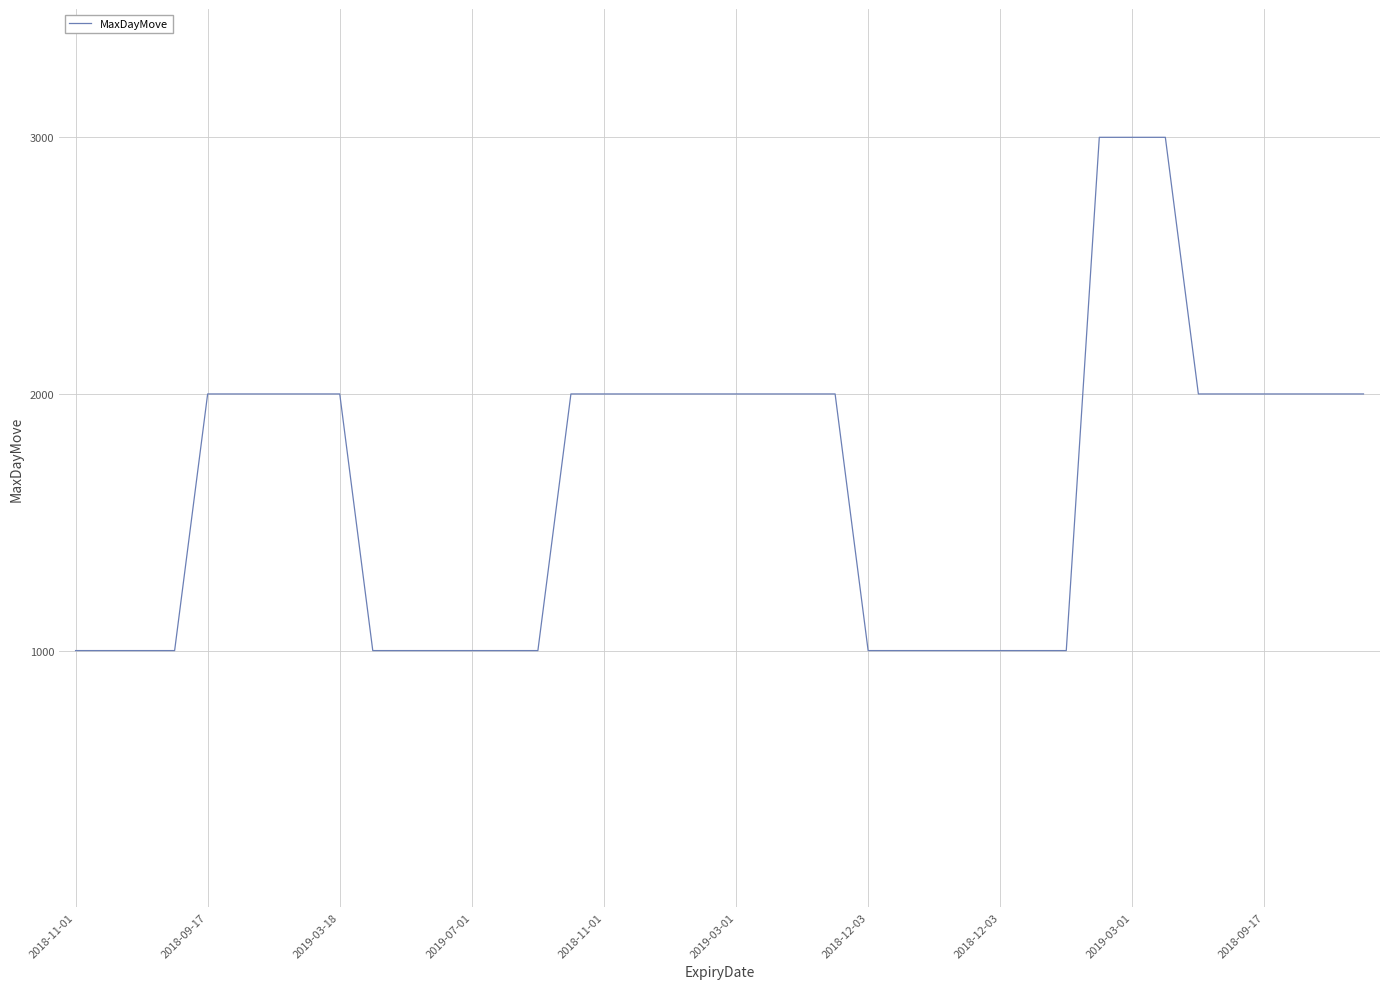

What is the difference between the maximum and minimum values?

2000